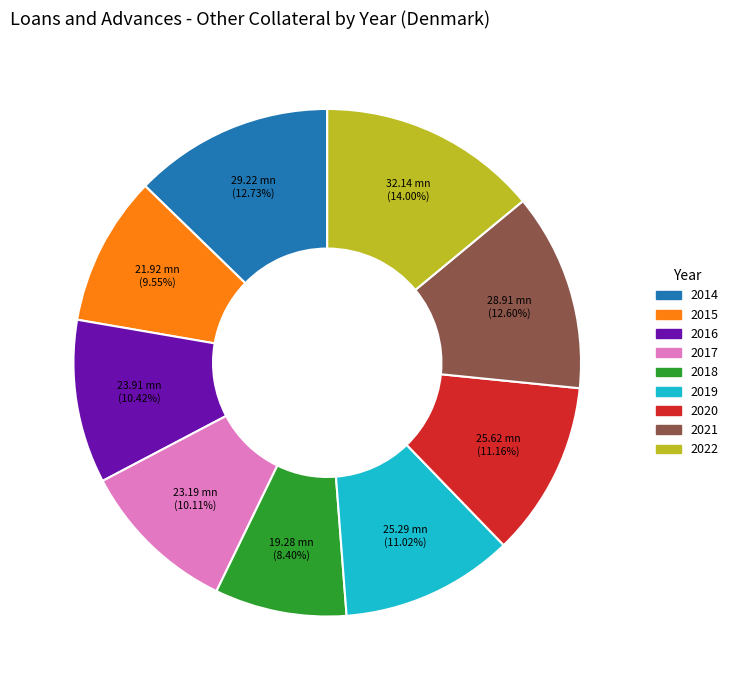

Between 2019 and 2022, which is larger?

2022